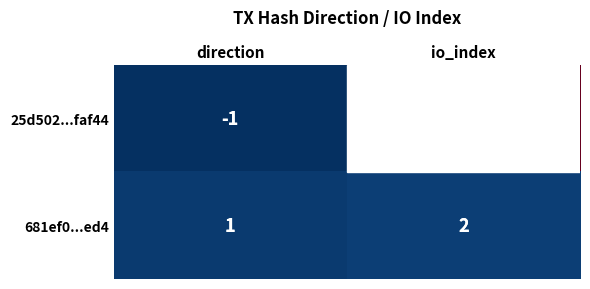

What is the minimum value shown in the chart?

-1